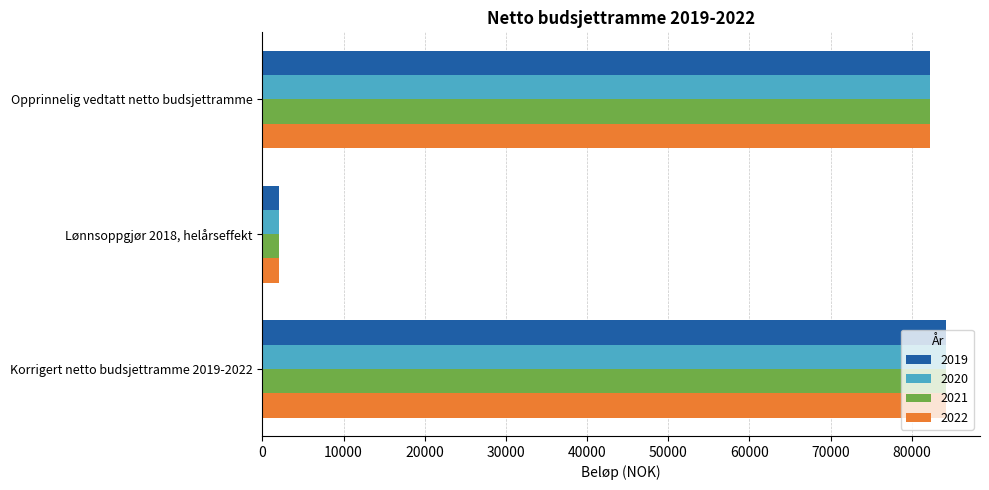

The 2019 series shows 82208 at Opprinnelig vedtatt netto budsjettramme. True or false?

True